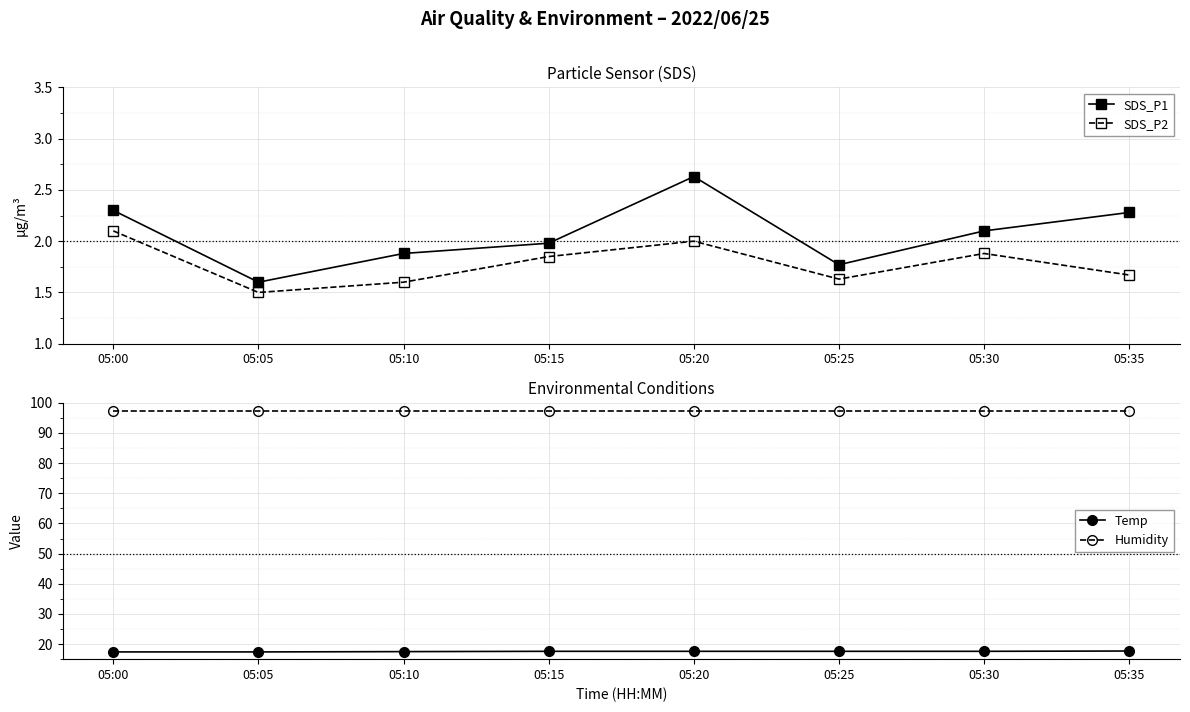

What is the total value across all series at 05:30?

118.8